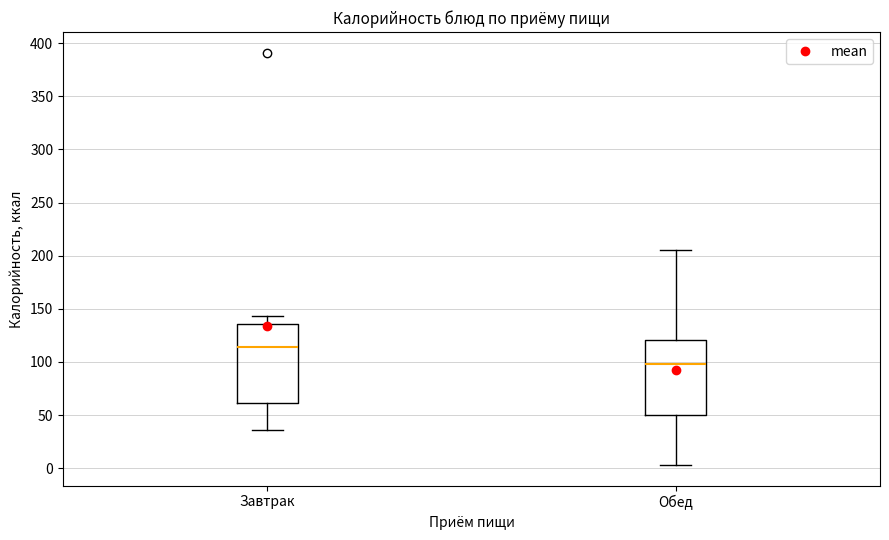

Where does the upper whisker of the box for Завтрак end on the y-axis? The values are not printed on the chart, so give them approximately, as read against the axis.

145